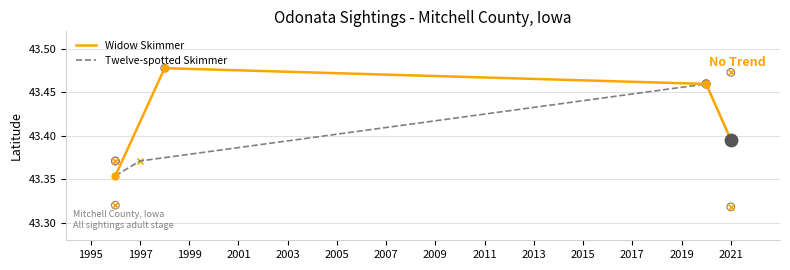

What are all the series names shown in the legend?

Widow Skimmer, Twelve-spotted Skimmer